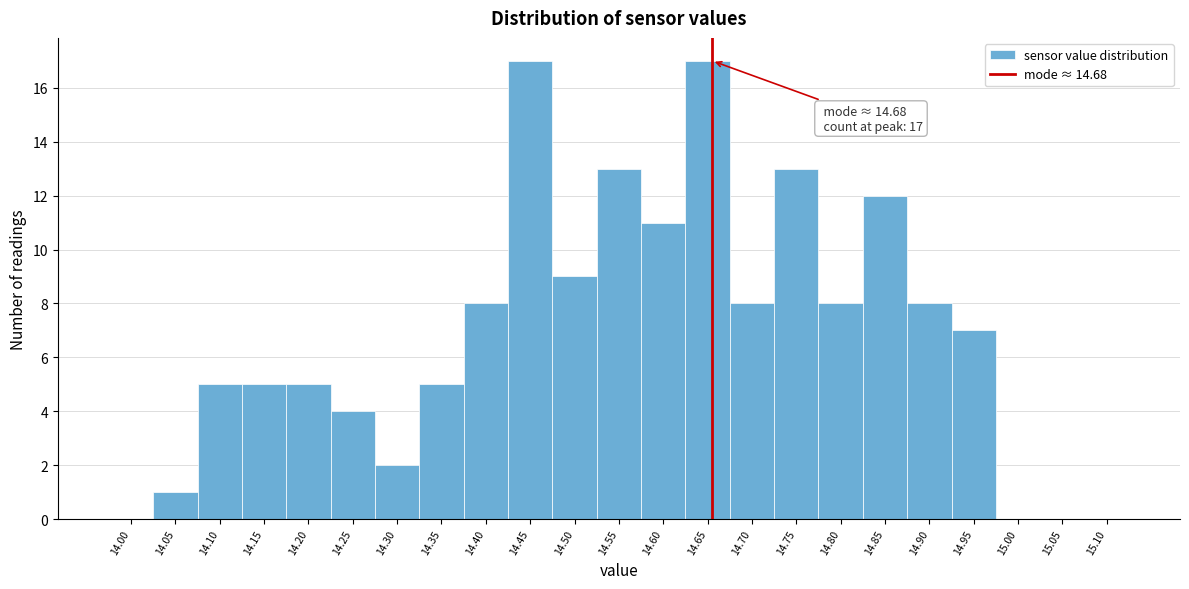

Reading right to left, list all the values displayed in this chart.

15.10=0	15.05=0	15.00=0	14.95=7	14.90=8	14.85=12	14.80=8	14.75=13	14.70=8	14.65=17	14.60=11	14.55=13	14.50=9	14.45=17	14.40=8	14.35=5	14.30=2	14.25=4	14.20=5	14.15=5	14.10=5	14.05=1	14.00=0